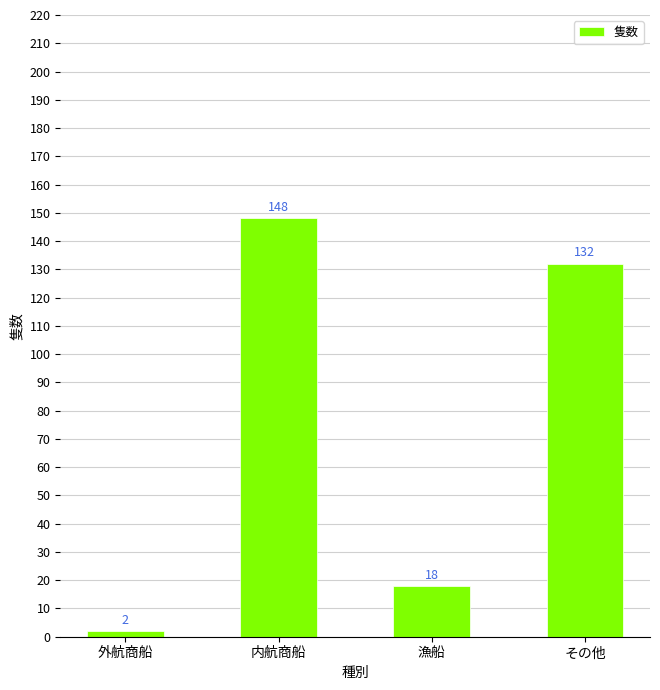

What is the sum of the values at 漁船 and 外航商船?

20